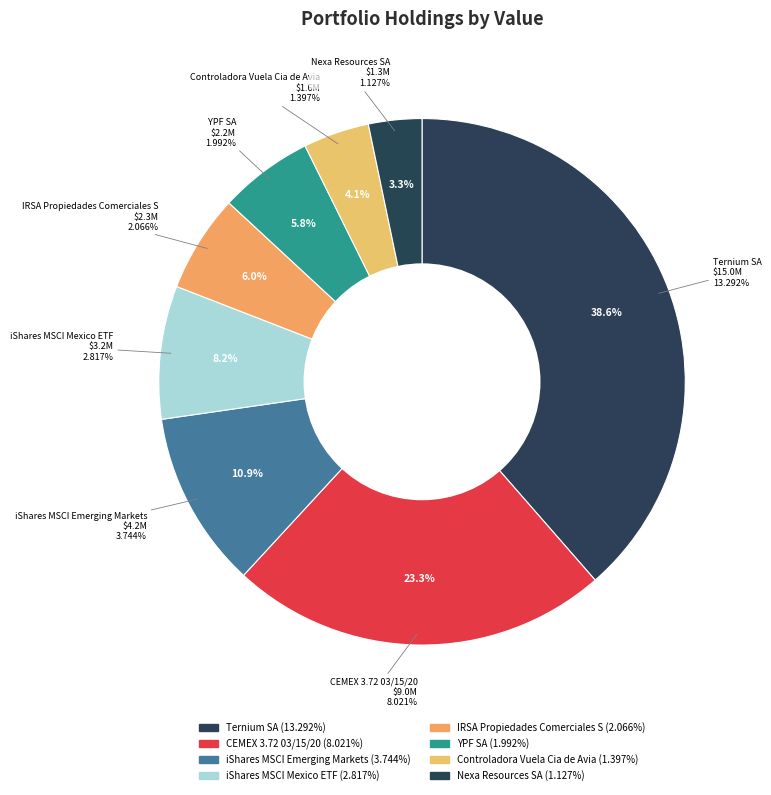

What is the ratio of the value at CEMEX 3.72 03/15/20 to the value at iShares MSCI Emerging Markets?

2.1